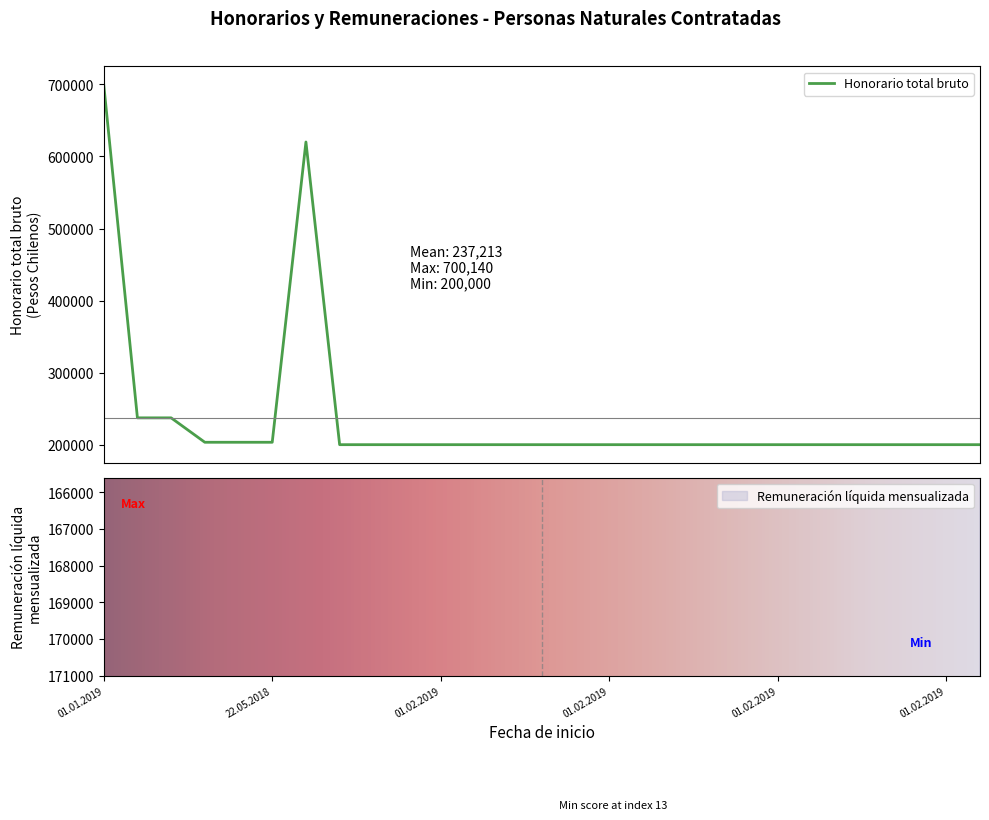

At which category is the sum across all series the highest?

01.01.2019